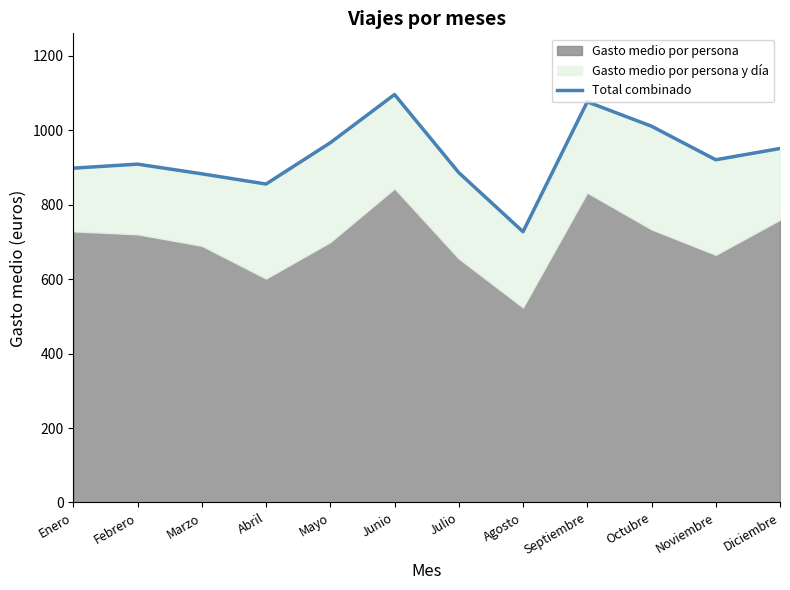

What is the difference between the maximum and second lowest values?

240.5